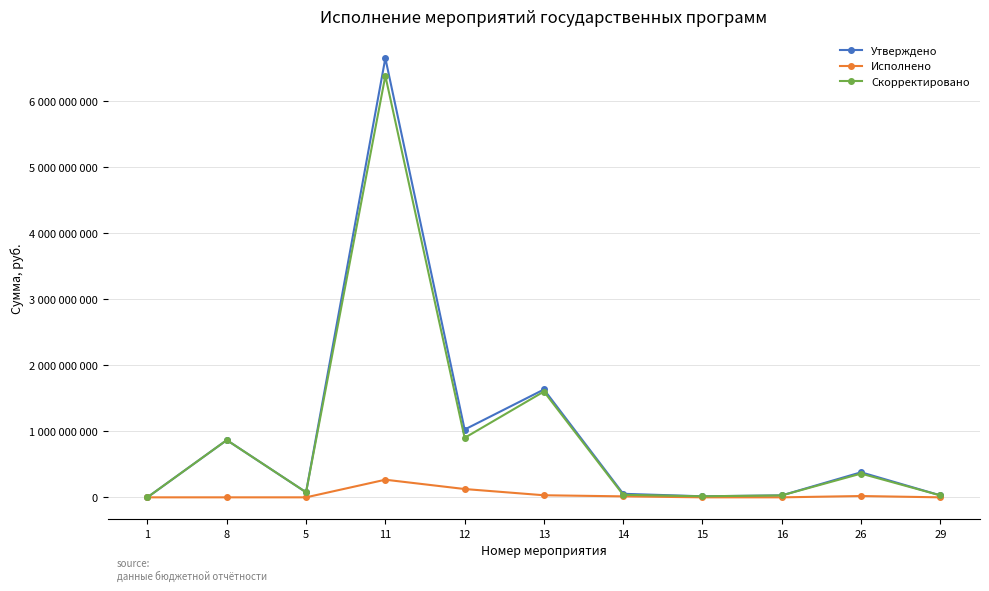

At which label is Утверждено closest to 3328645544?

13